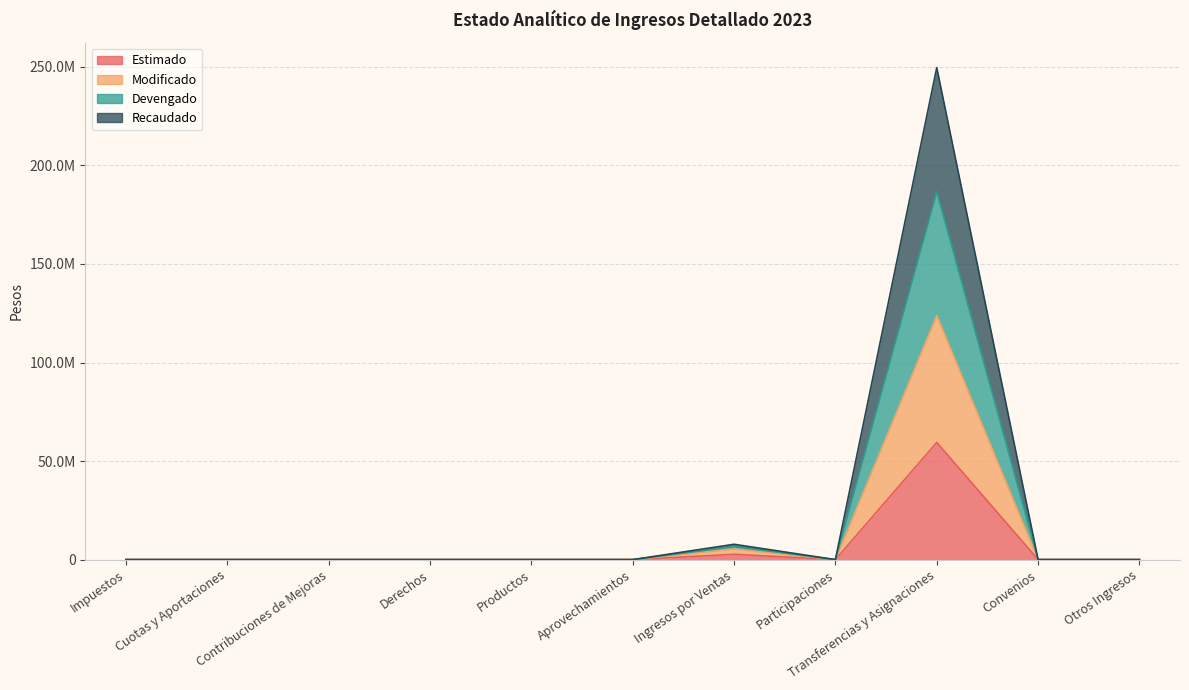

How many categories are shown in the chart?

11